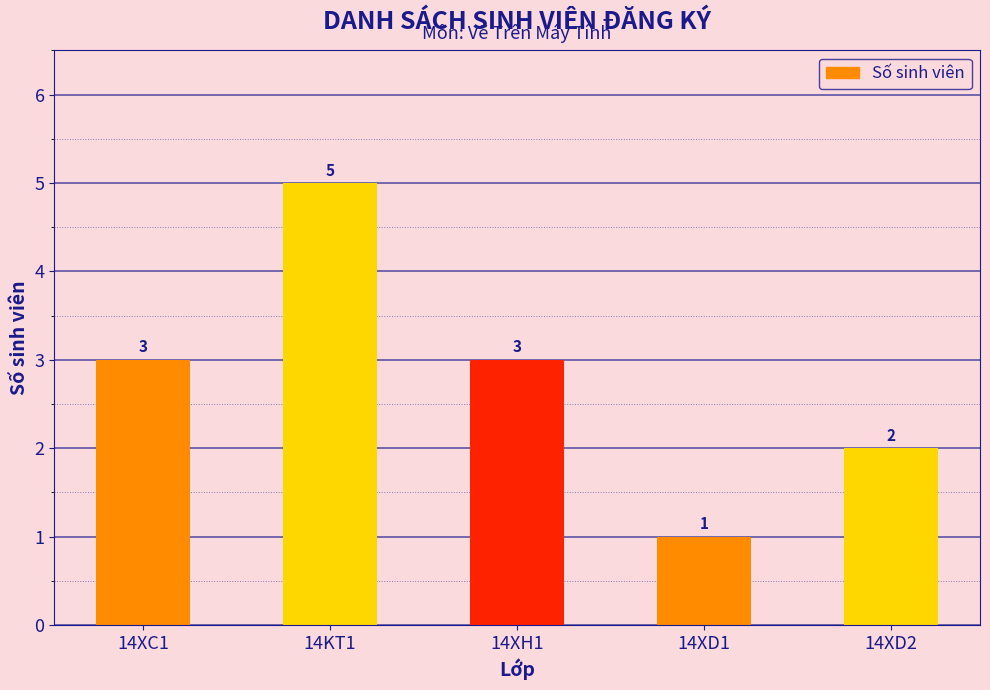

The value at 14XD2 is 2. True or false?

True